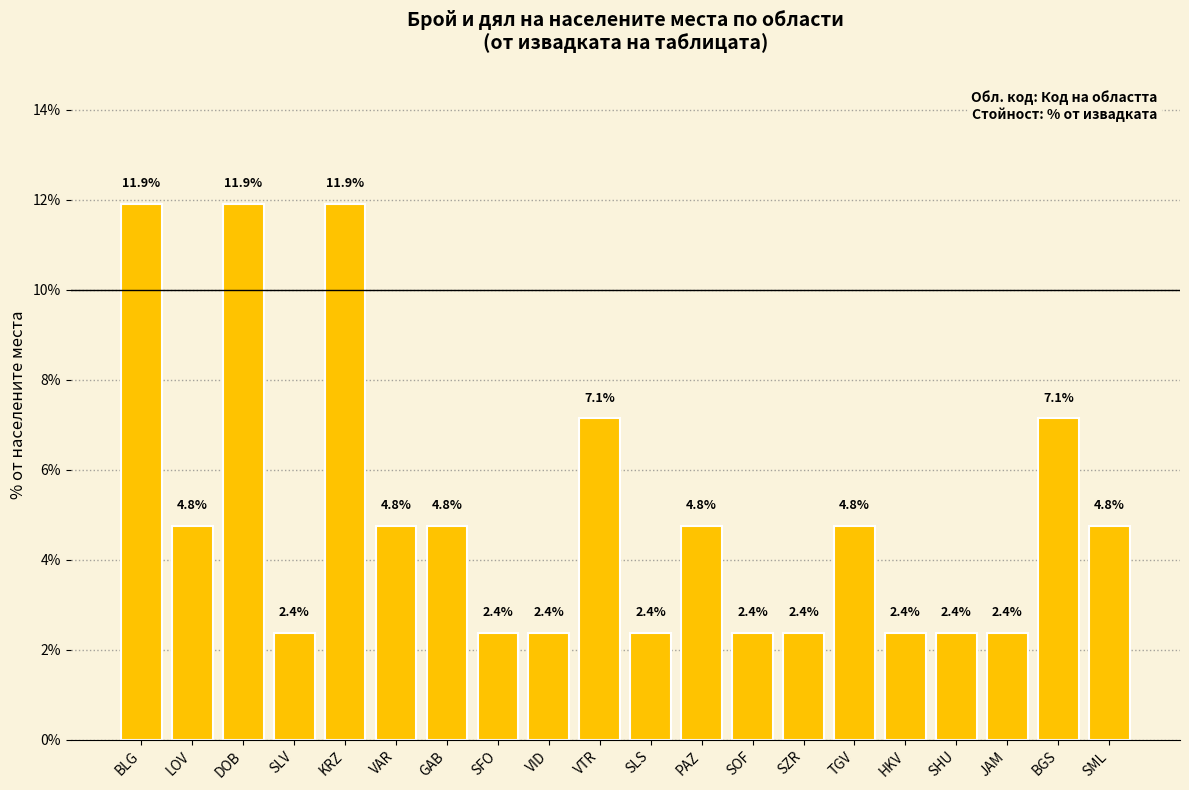

Between DOB and SML, which is larger?

DOB